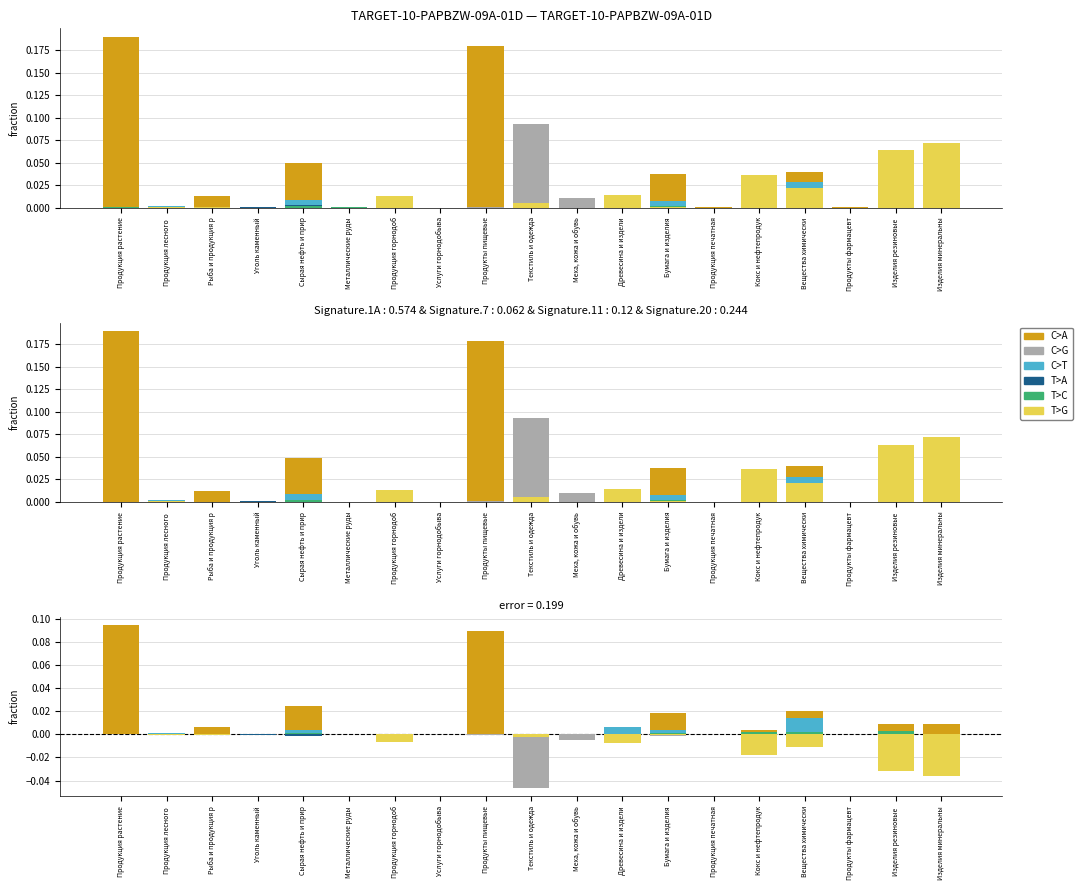

Is it true that C>A equals -0.0 at Продукция лесного ?

False